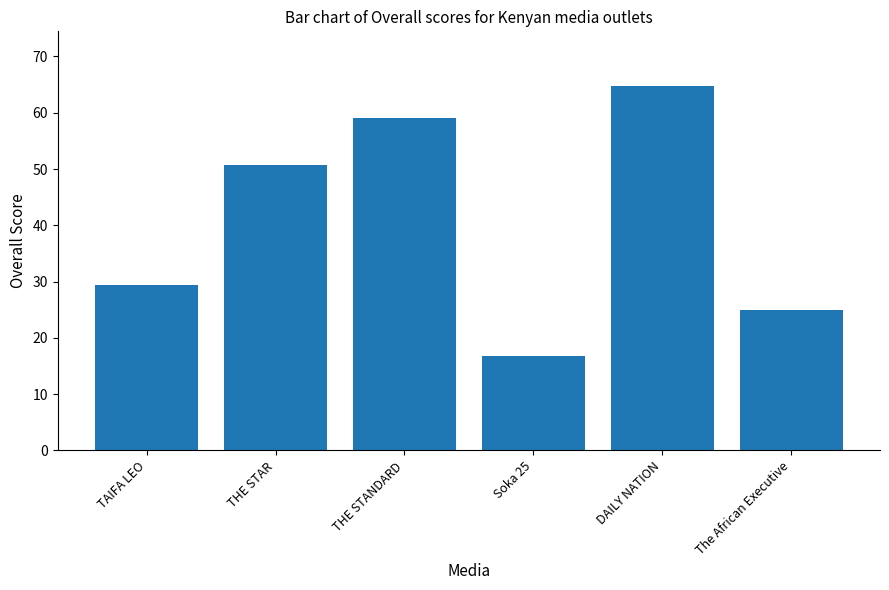

What is the difference between the maximum and minimum values?

48.0